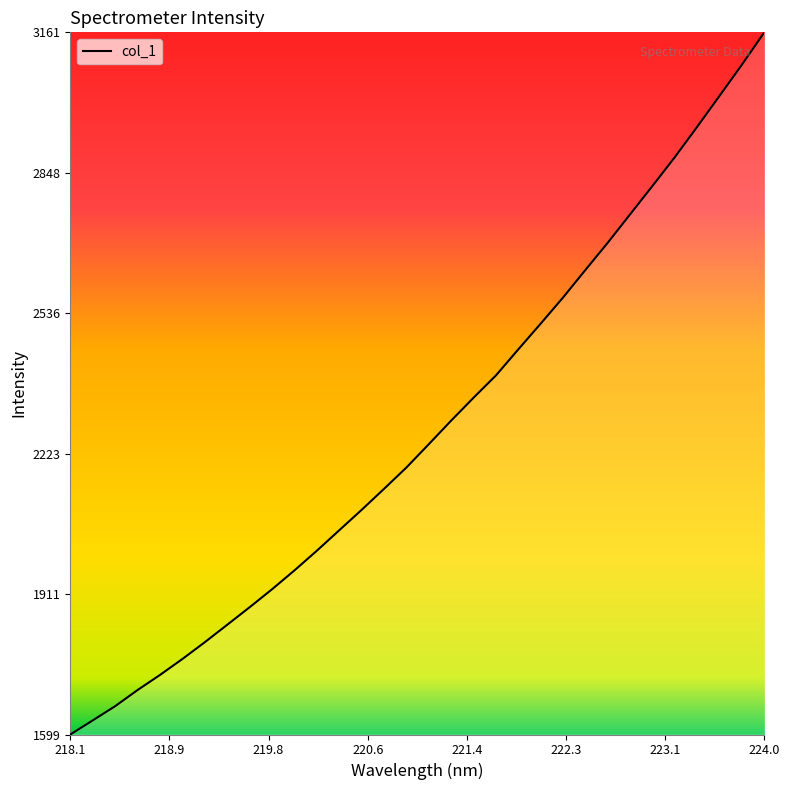

What is the smallest value displayed?

1598.5